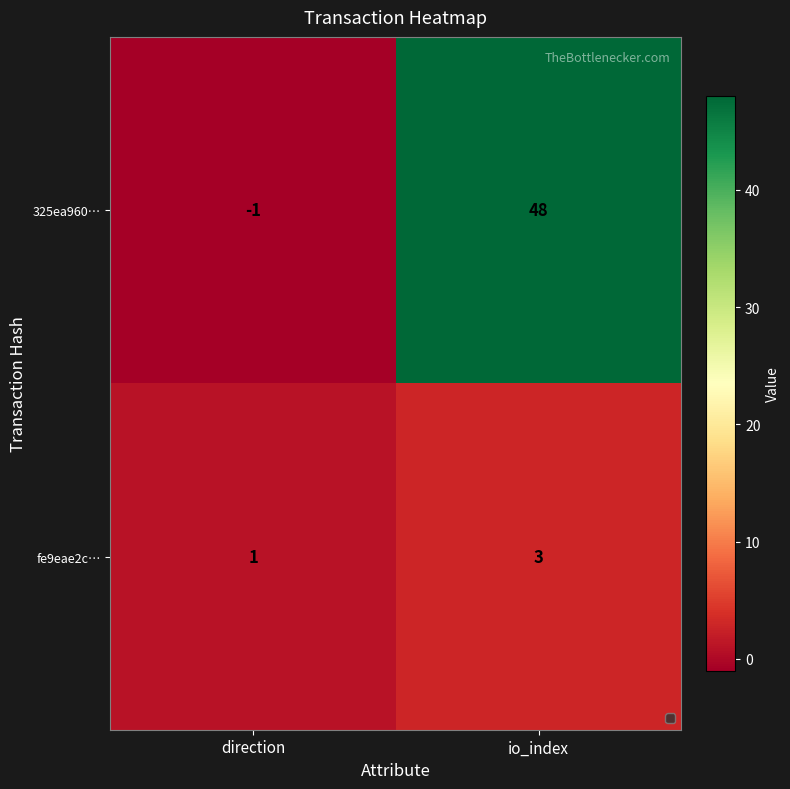

The fe9eae2c… series shows 3 at io_index. True or false?

True